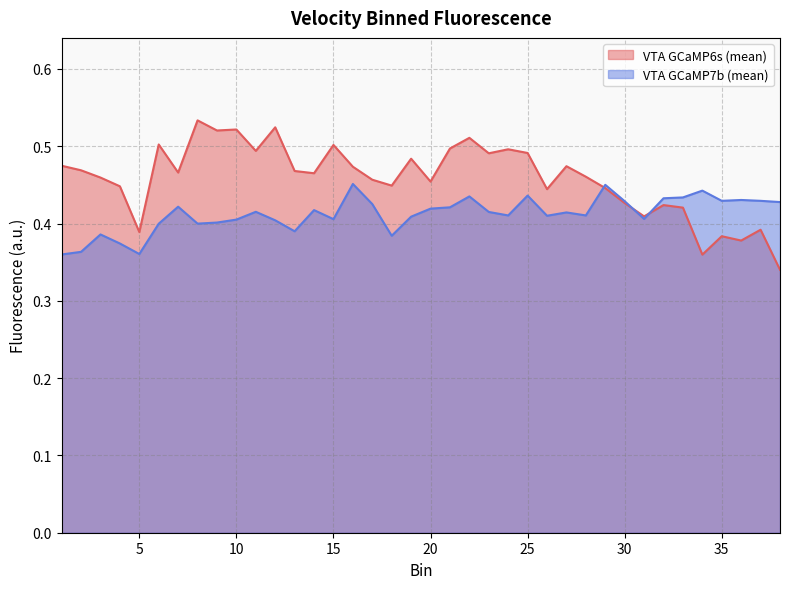

Count the number of data series in this chart.

2